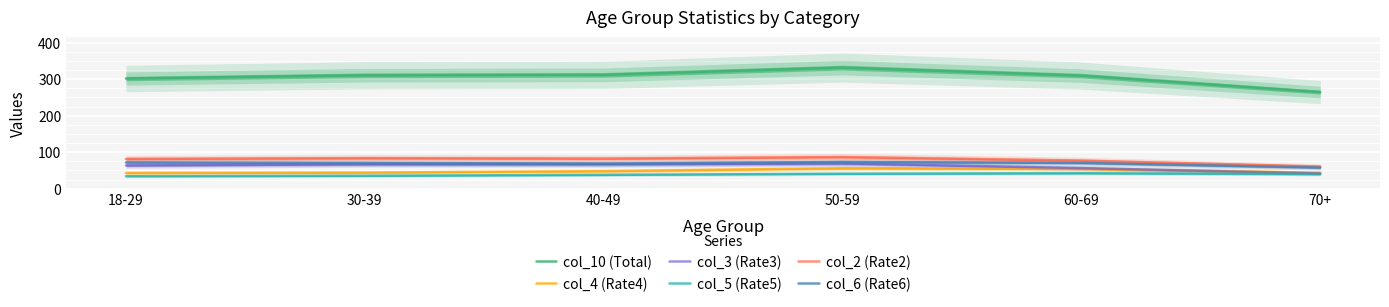

Where does the col_3 (Rate3) series first go above 66?

30-39